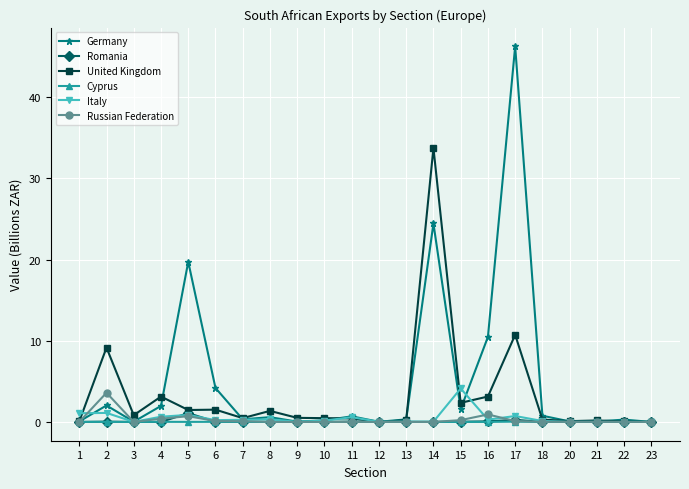

What is the maximum value for Russian Federation?

3.6